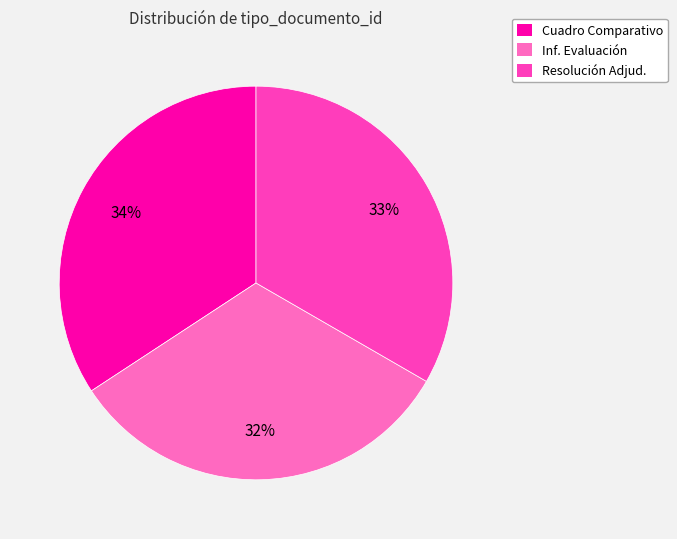

True or false: Inf. Evaluación accounts for 32% of the total.

True